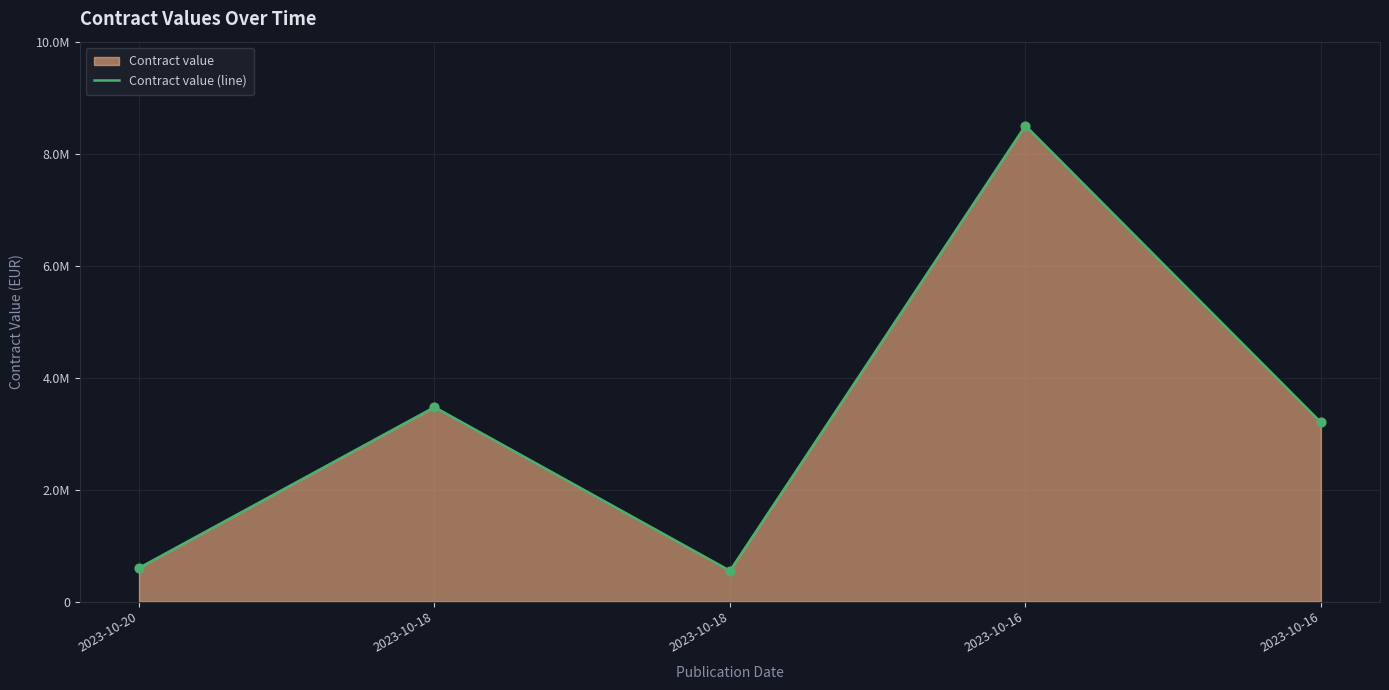

What is the change in value from 2023-10-20 to 2023-10-16?

+7900000